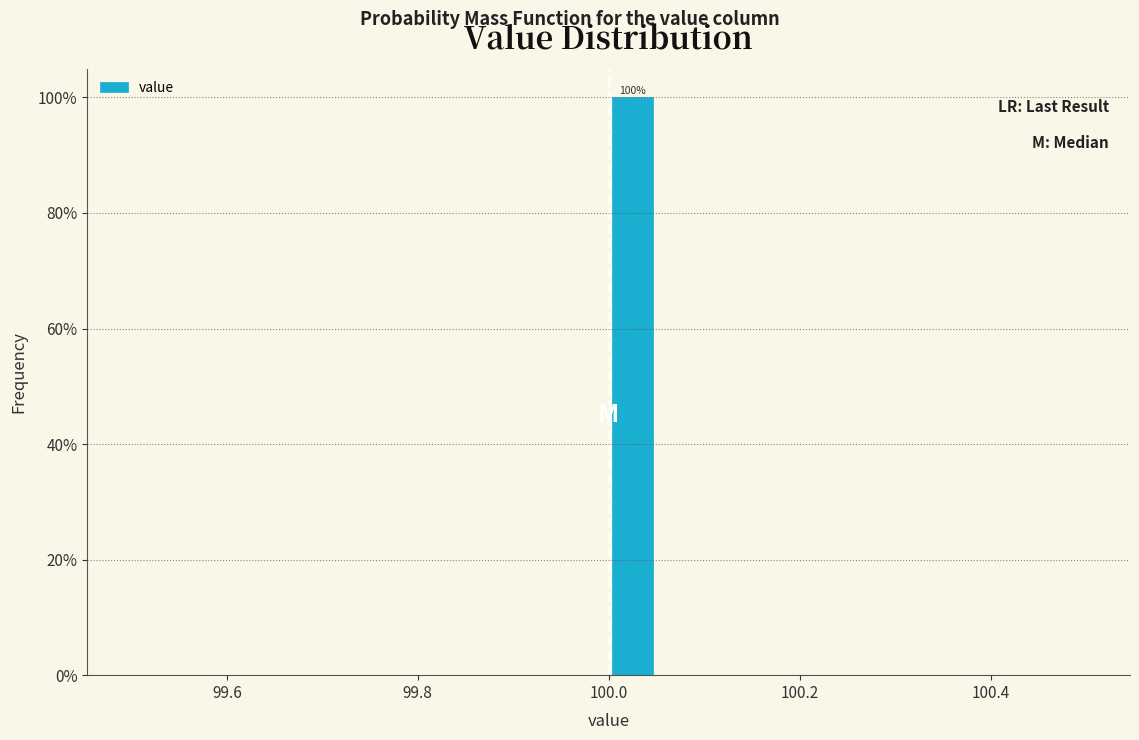

Around what value on the x-axis is the tallest bar? Give the approximate position of its centre, as read against the axis.

100.02